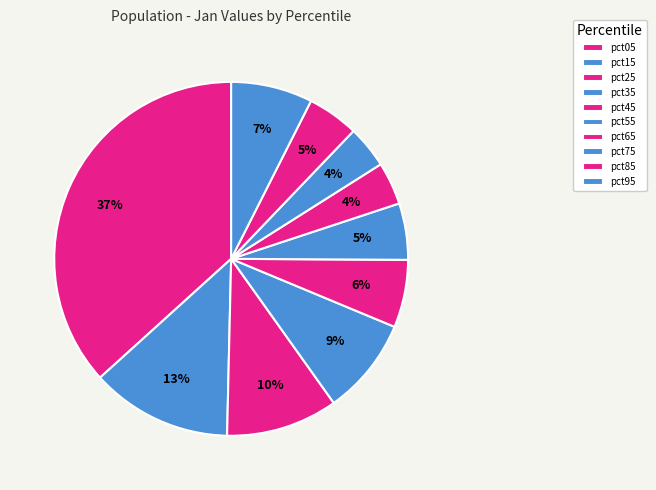

Which has a higher value, pct85 or pct35?

pct35